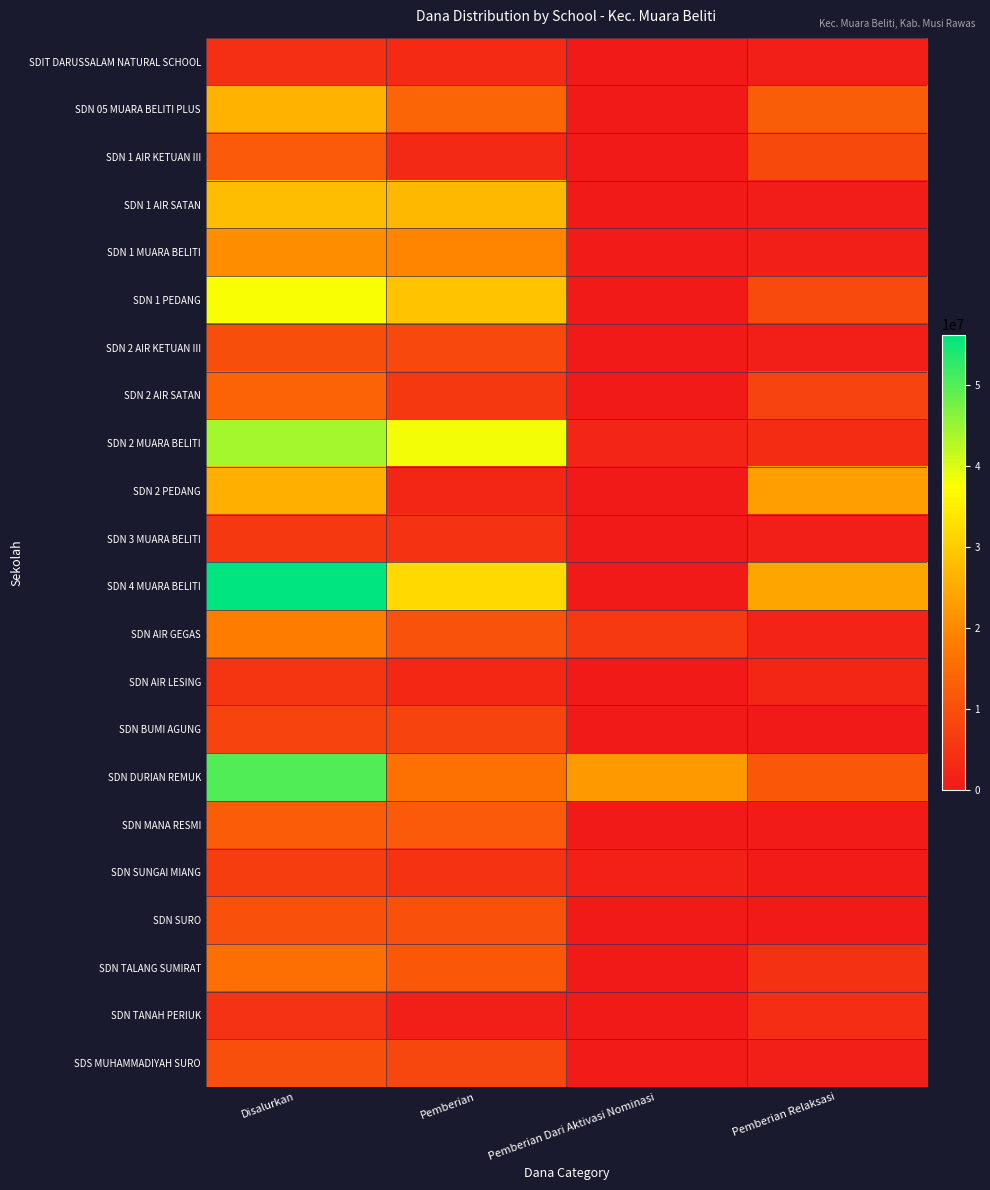

At how many categories does at least one series exceed 16115051?

4